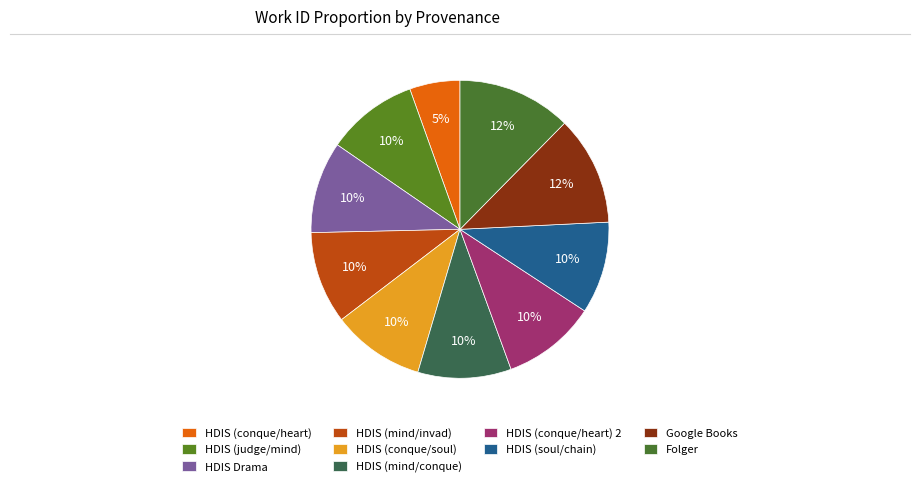

What is the smallest slice in the pie chart?

HDIS (conque/heart)